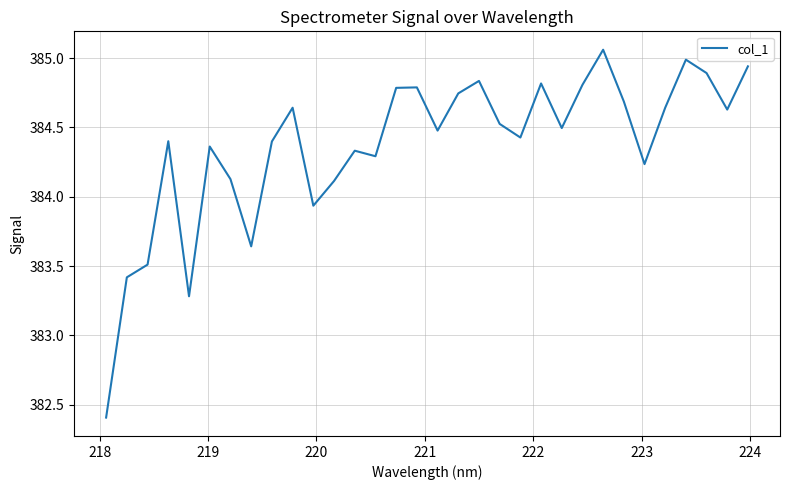

What is the smallest value displayed?

382.4